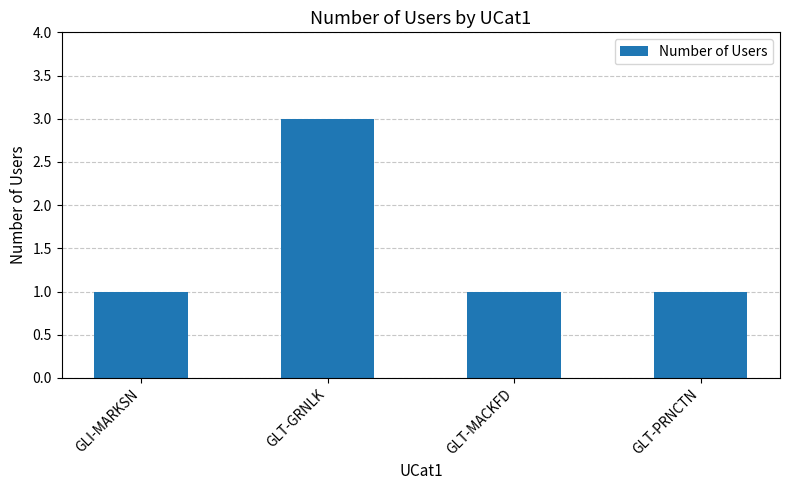

What is the sum of the values at GLI-MARKSN and GLT-MACKFD?

2